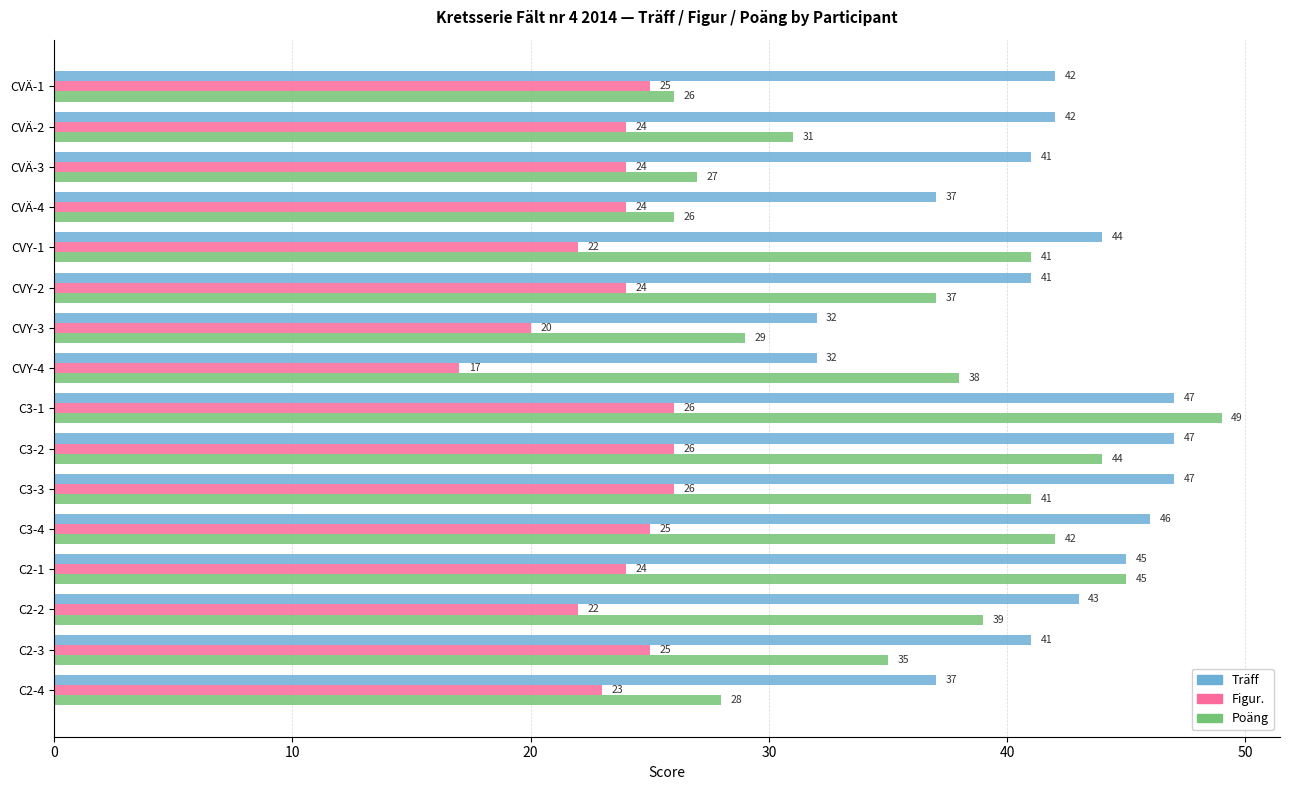

Rank the series by their average value, from lowest to highest.

Figur., Poäng, Träff